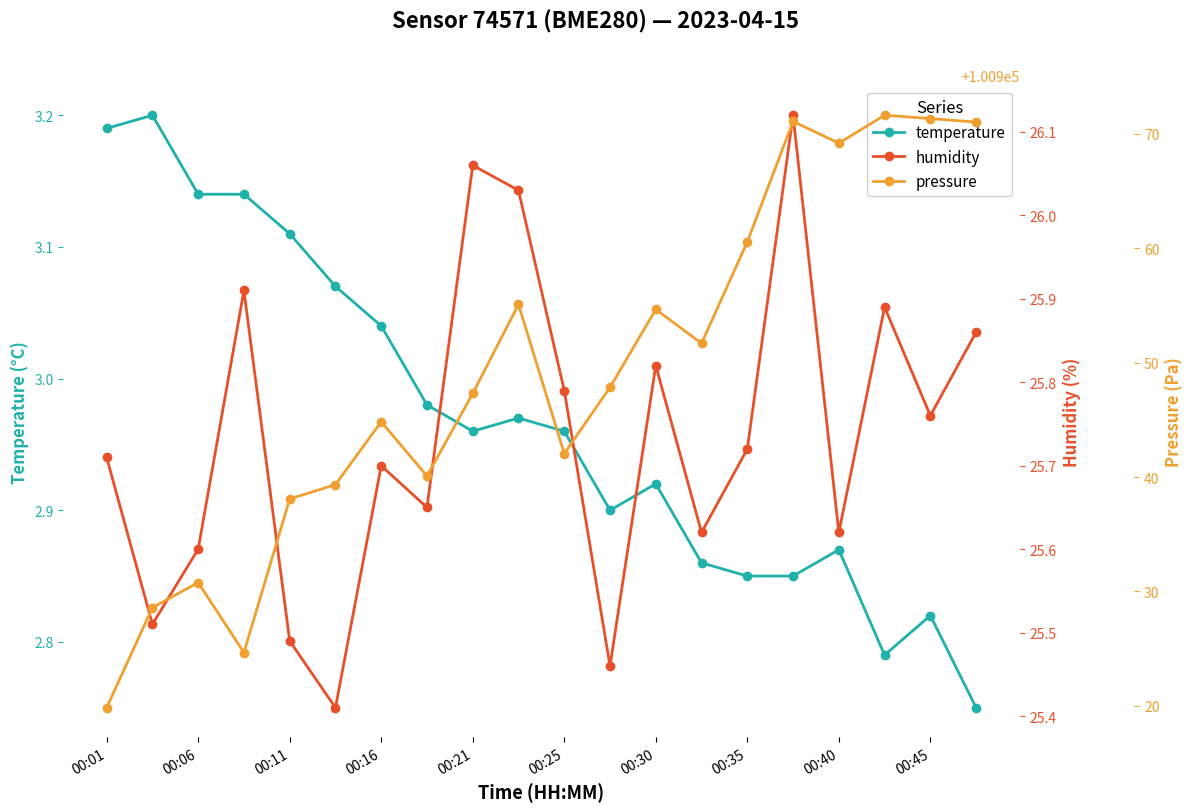

The temperature series shows 2.1 at 00:11. True or false?

False